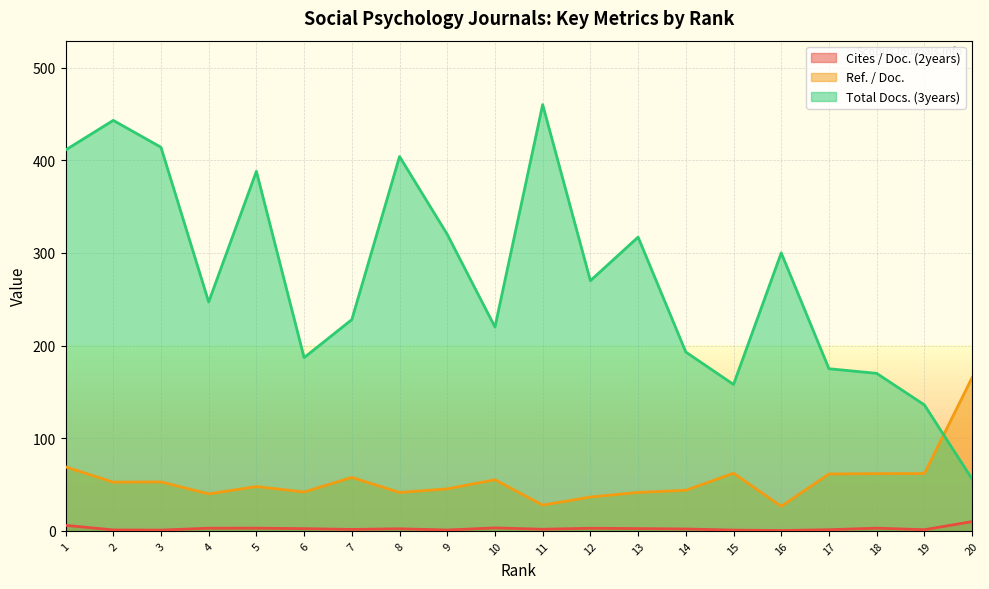

List the series in order of their peak value, highest first.

Total Docs. (3years), Ref. / Doc., Cites / Doc. (2years)